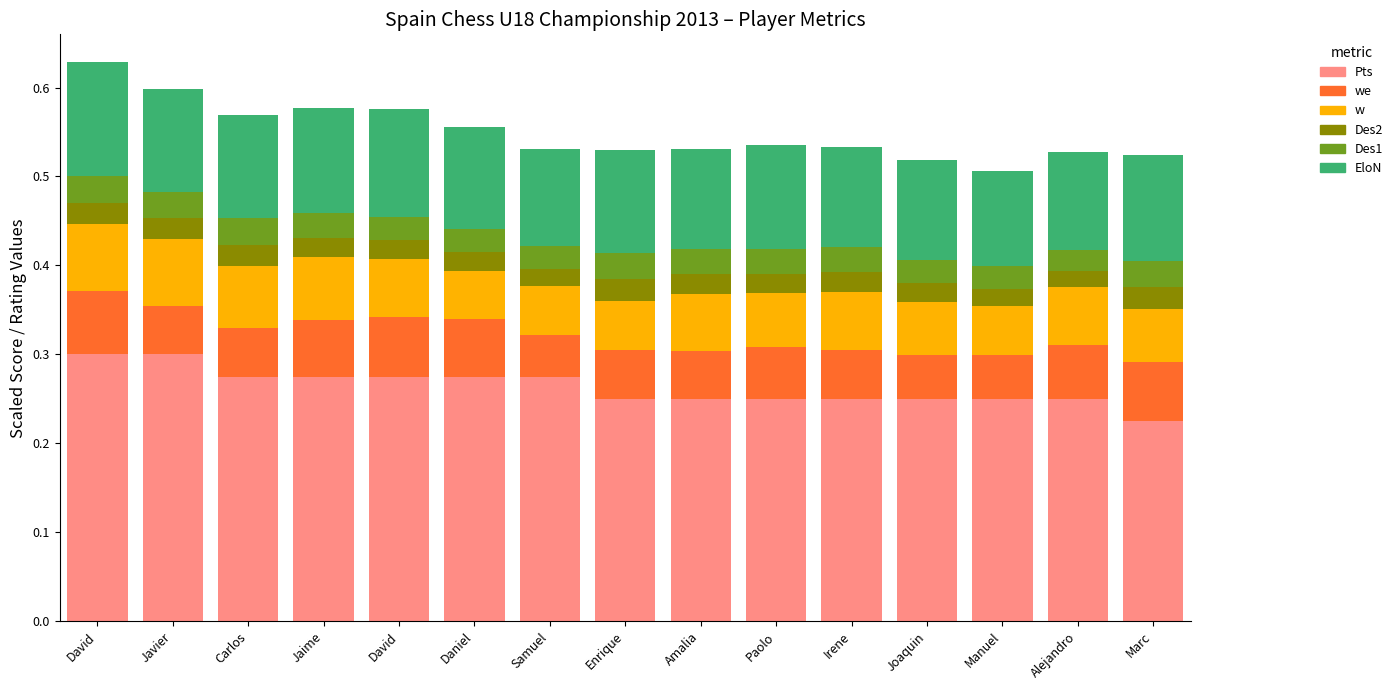

What is the approximate value of Pts at Jaime?

0.3